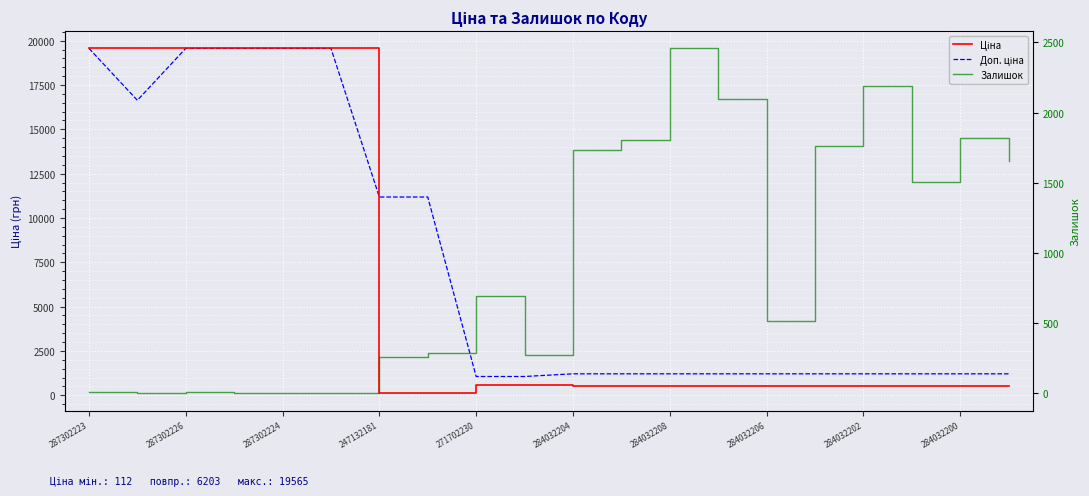

Rank the series by their average value, from highest to lowest.

Доп. ціна, Ціна, Залишок